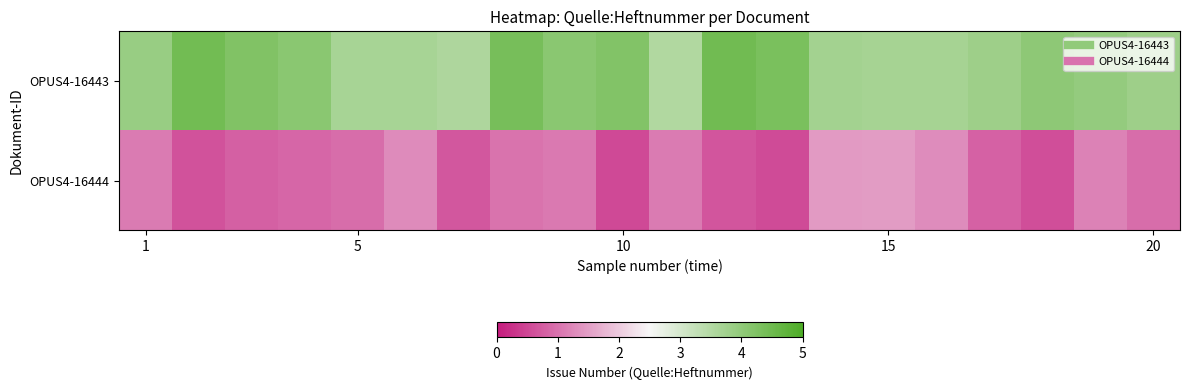

Which series has the widest spread of values?

OPUS4-16443